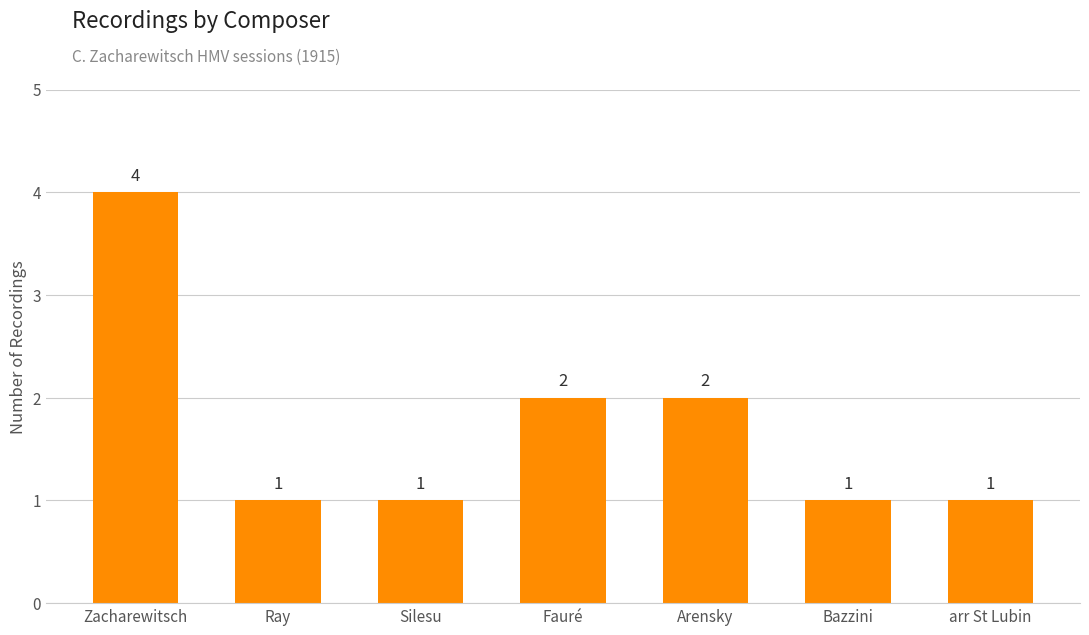

Does the chart contain stacked bars?

No